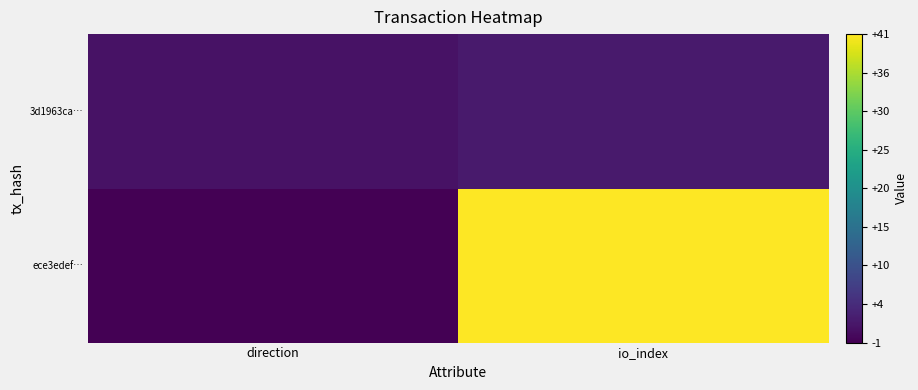

How many data points does each series have?

2